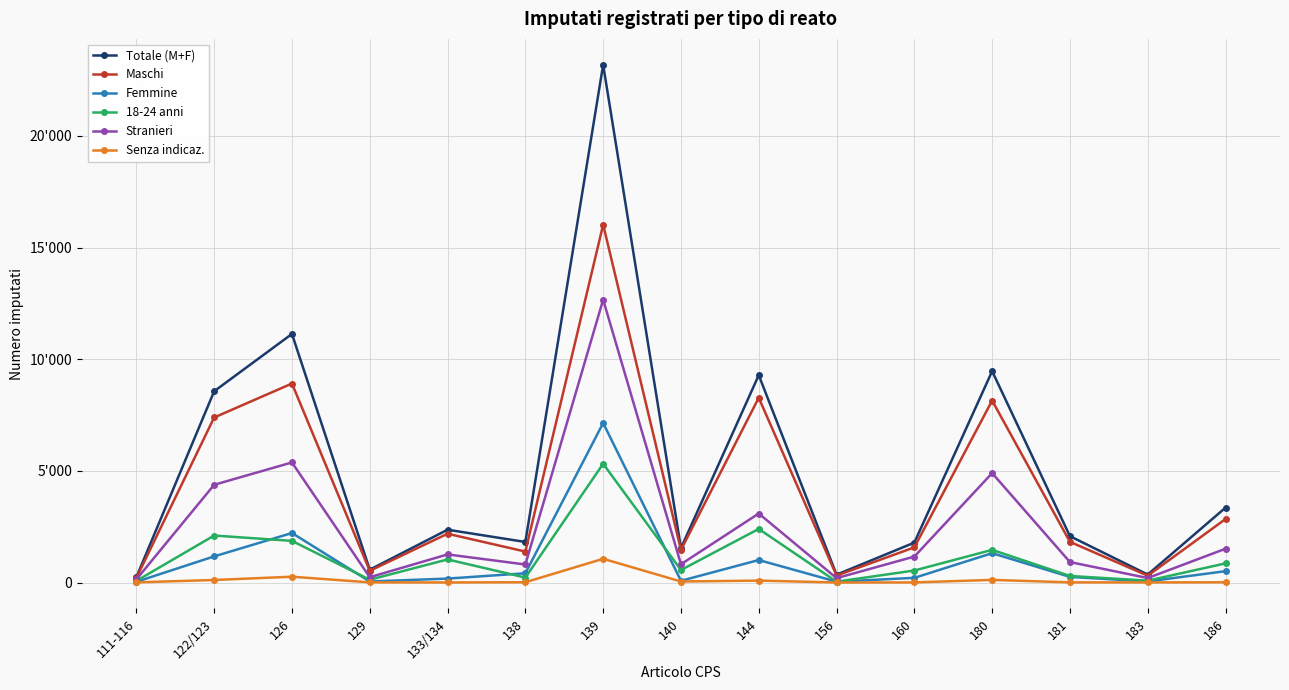

What is the value of the Maschi point at the 8th from the left?

1463